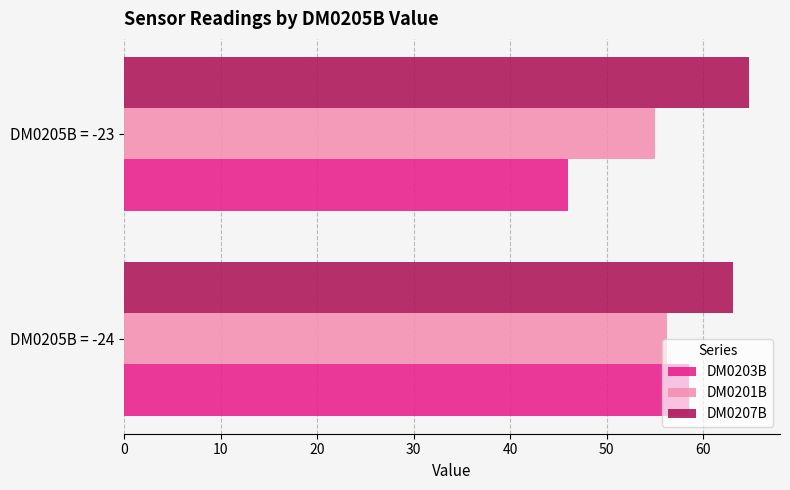

The DM0207B series shows 27.3 at DM0205B = -23. True or false?

False